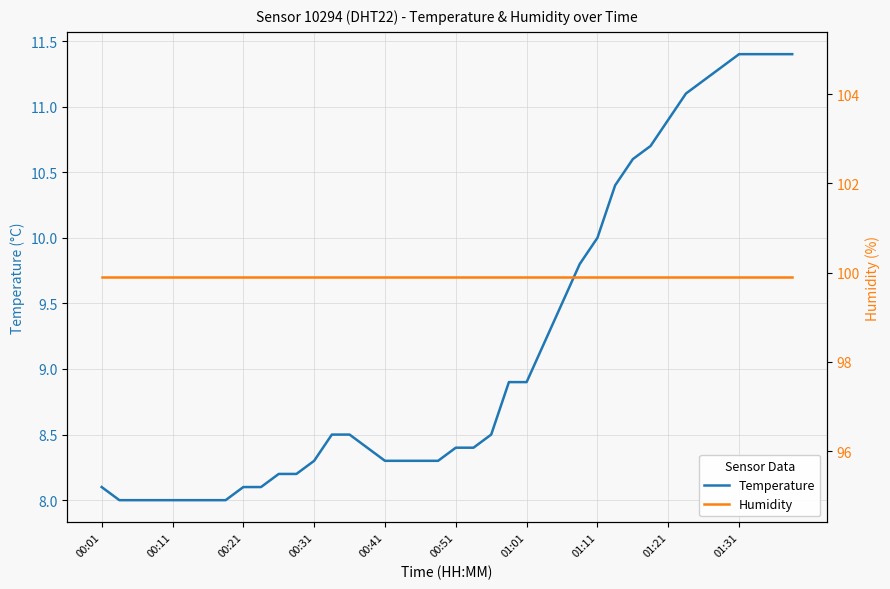

The Temperature series shows 8.1 at 00:21. True or false?

True